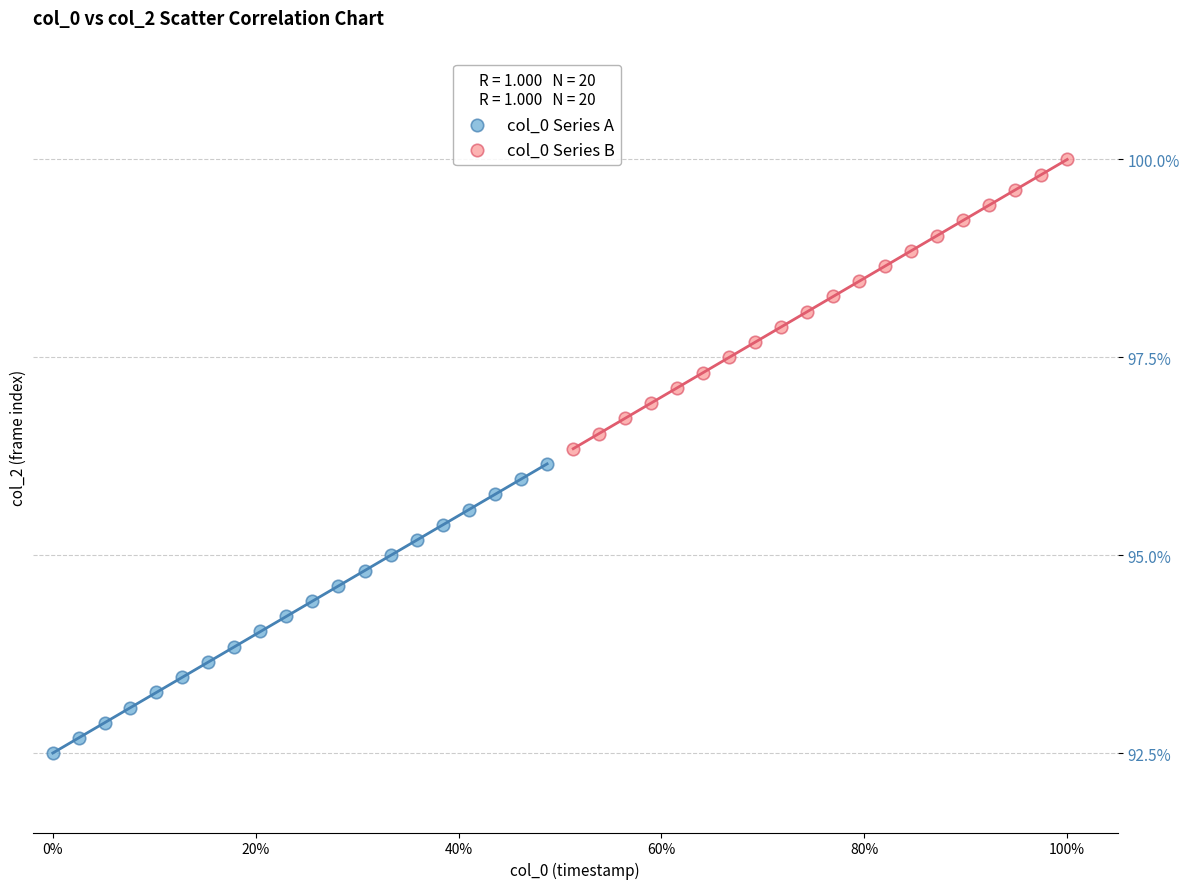

What are all the series names shown in the legend?

col_0 Series A, col_0 Series B